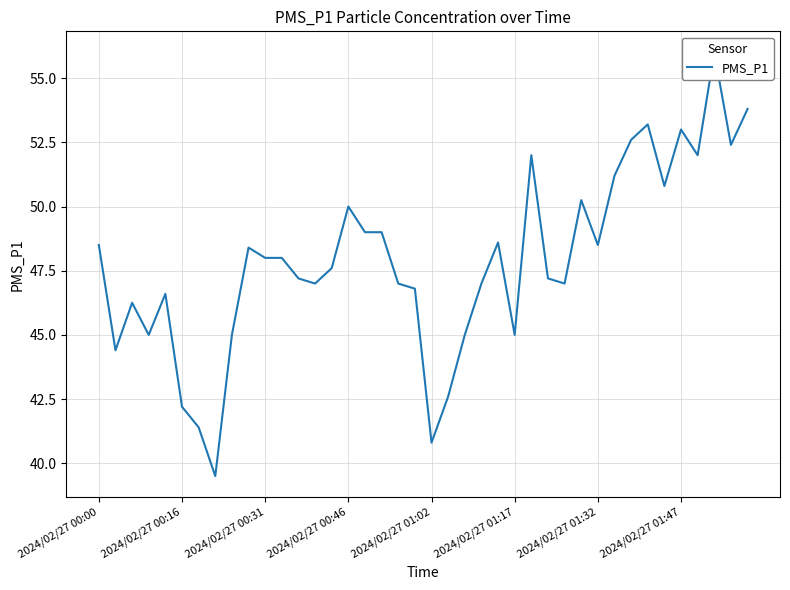

What is the greatest value displayed?

56.0